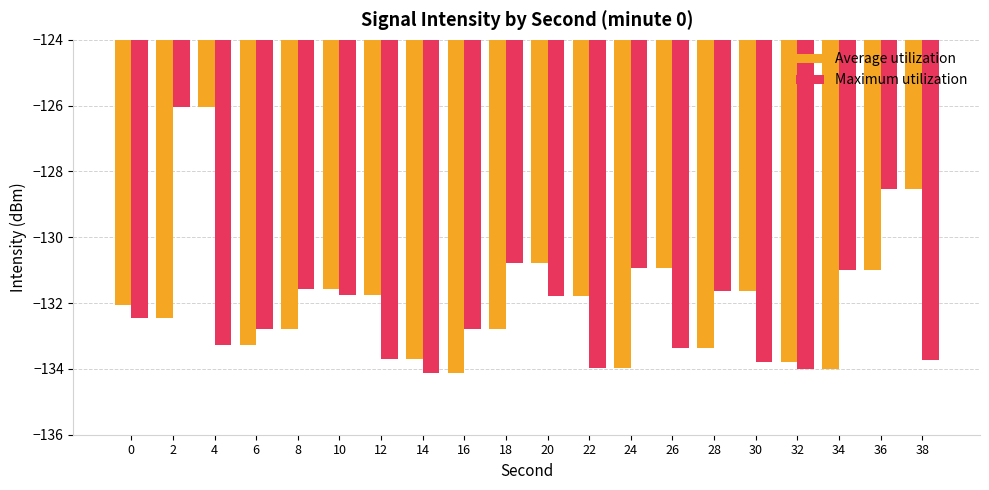

What is the smallest value displayed?

-134.1